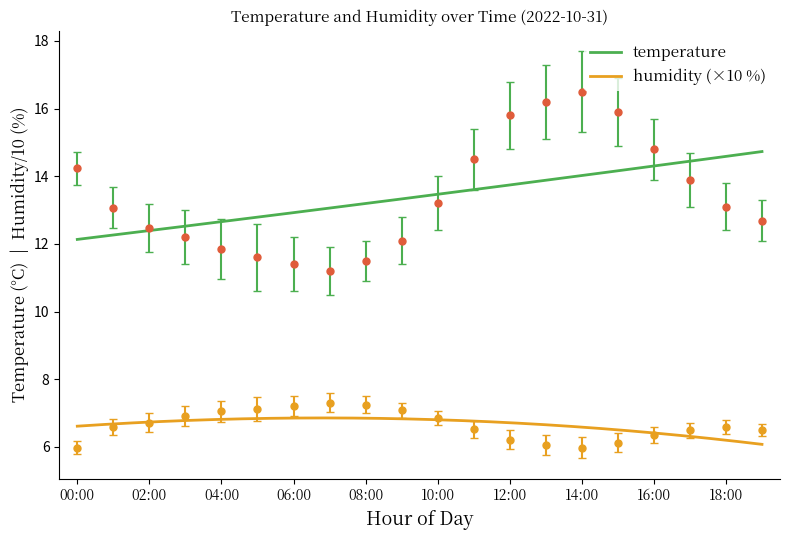

At which category does the chart reach its minimum across all series?

00:00